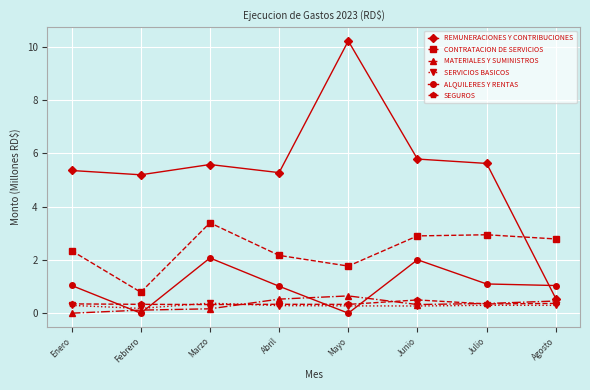

Which series has the largest total across all categories?

REMUNERACIONES Y CONTRIBUCIONES